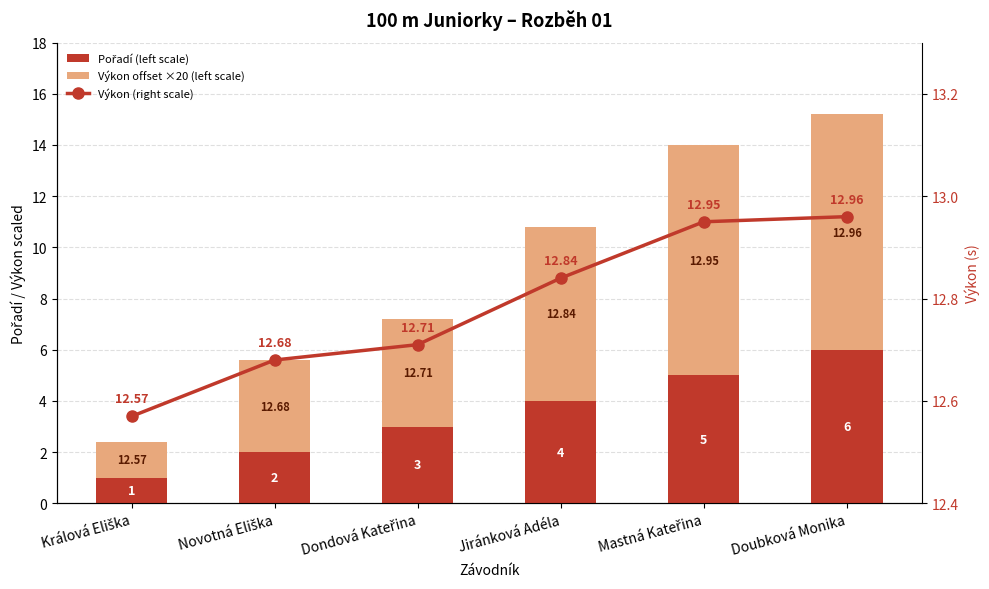

What is the total value across all series at Mastná Kateřina?

26.9